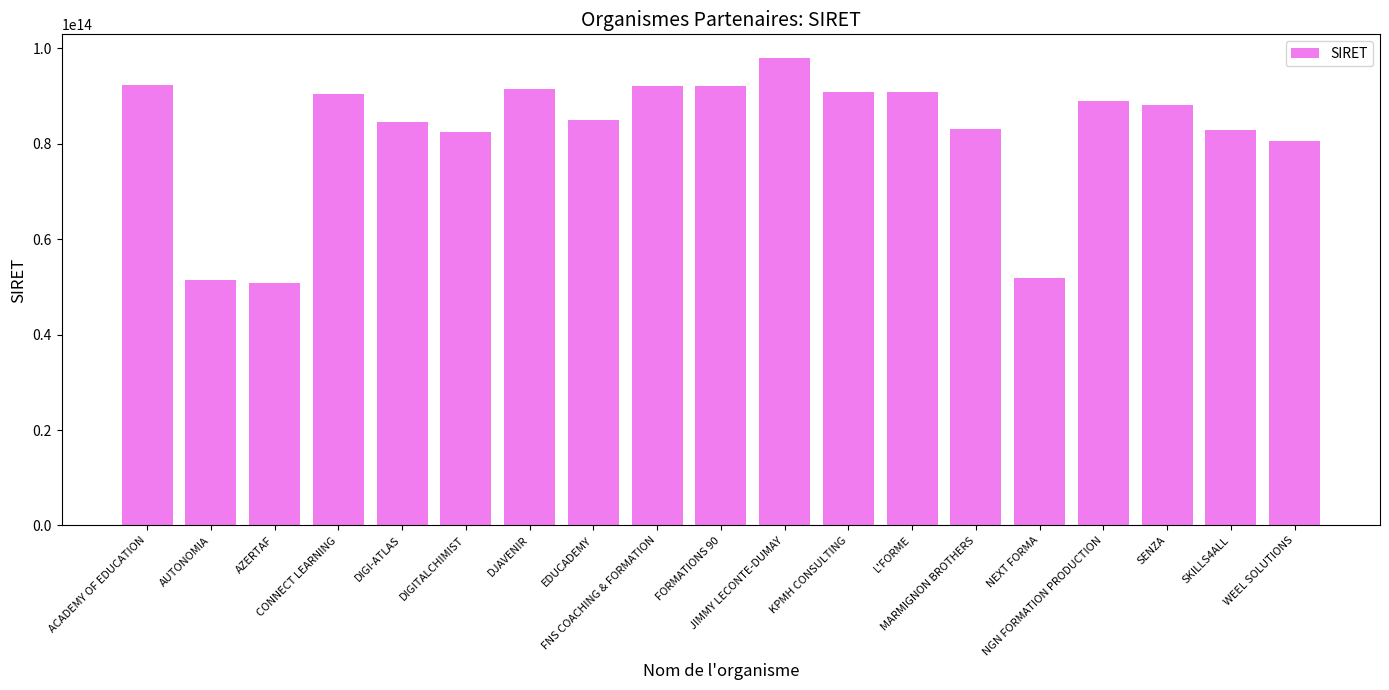

What is the change in value from JIMMY LECONTE-DUMAY to WEEL SOLUTIONS?

-17545579400003